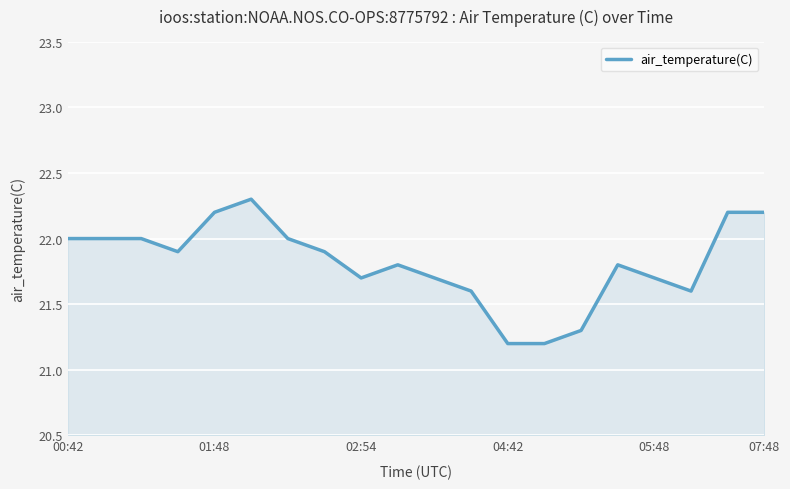

What is the minimum value shown in the chart?

21.2